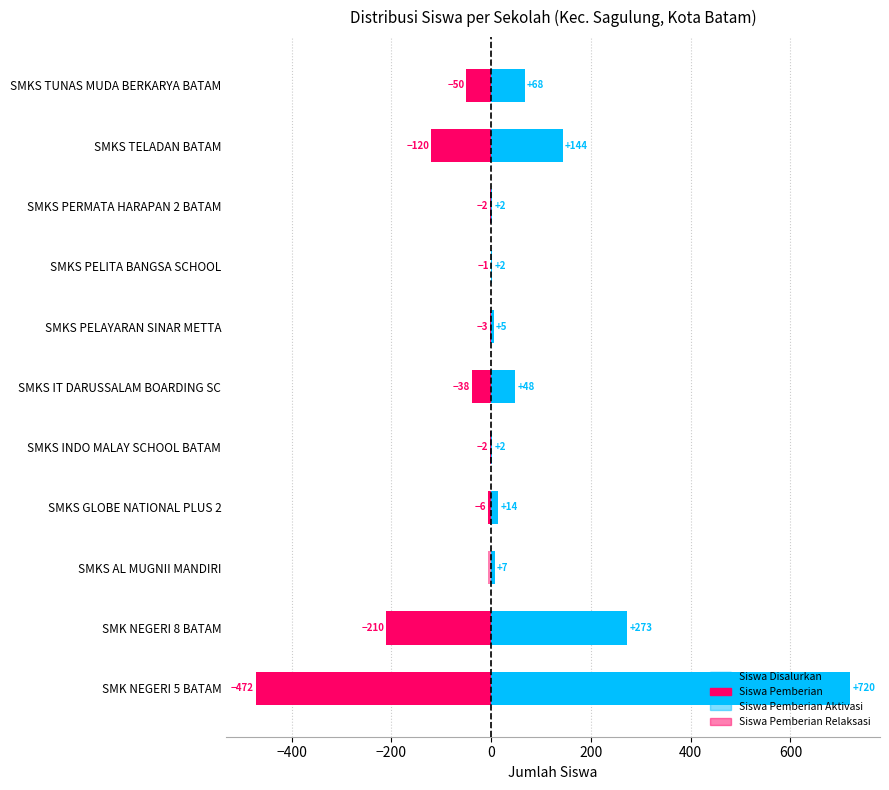

Reading right to left, what are all the values shown in this chart?

Siswa Disalurkan: 68	144	2	2	5	48	2	14	7	273	720
Siswa Pemberian: -50	-120	-2	-1	-3	-38	-2	-6	0	-210	-472
Siswa Pemberian Aktivasi: 16	22	0	0	1	10	0	8	1	3	150
Siswa Pemberian Relaksasi: -2	-2	0	-1	-1	0	0	0	-6	-60	-98